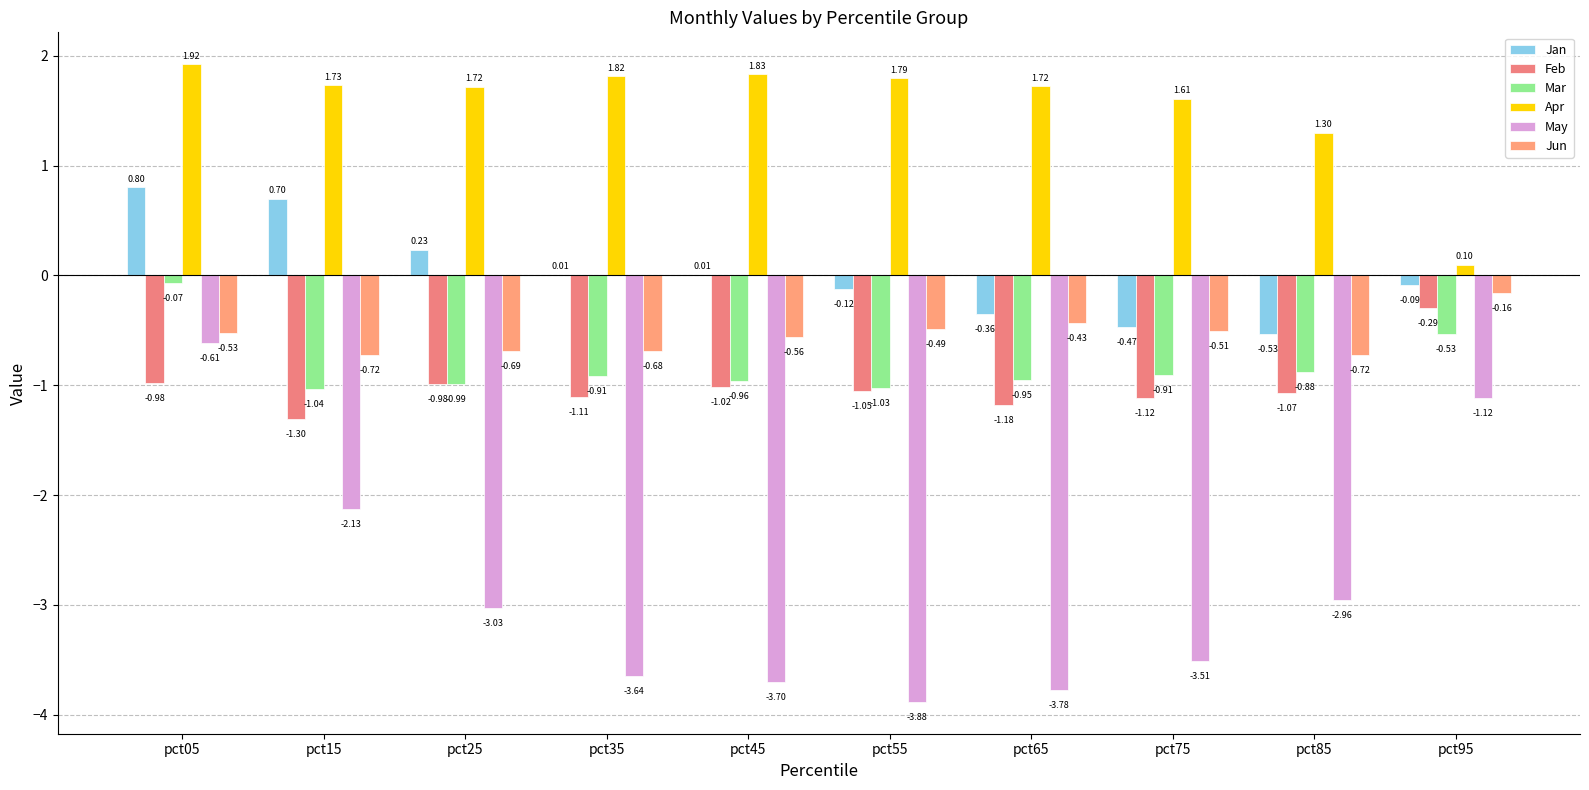

What is the sum of all Feb values?

-10.1